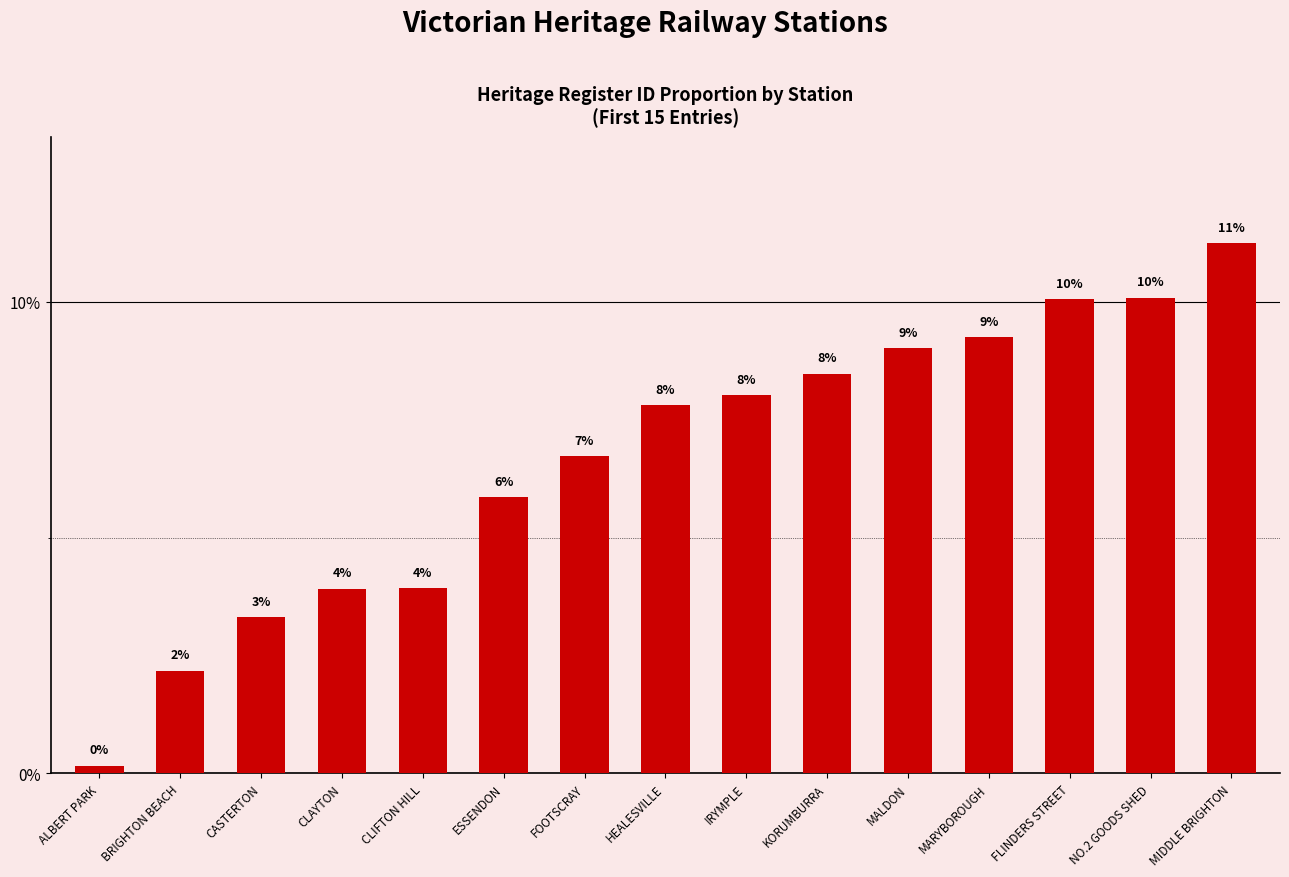

Are the bars horizontal?

No